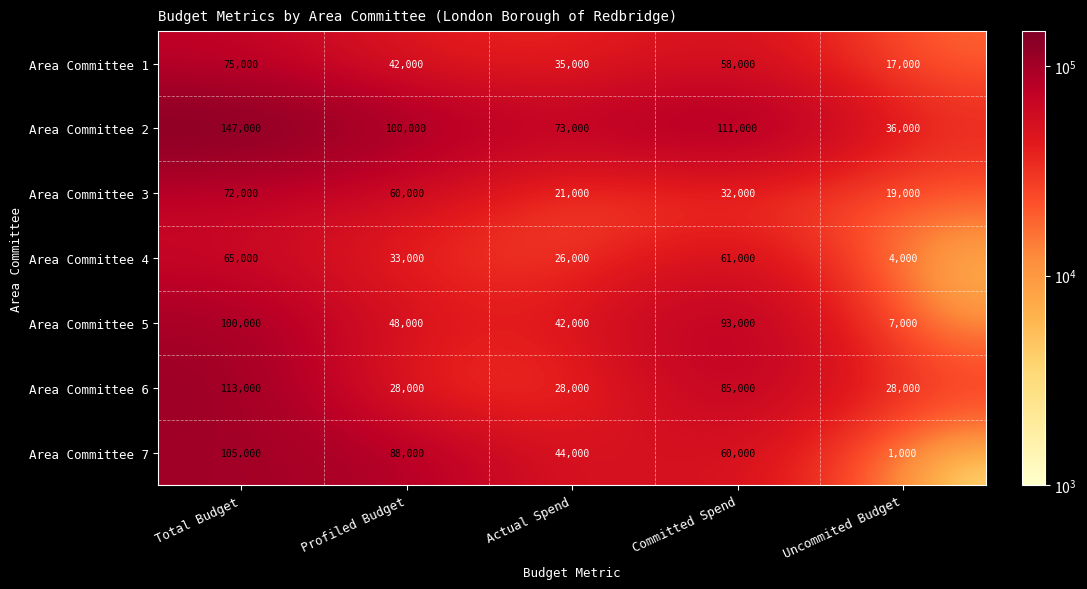

Count the number of data series in this chart.

7